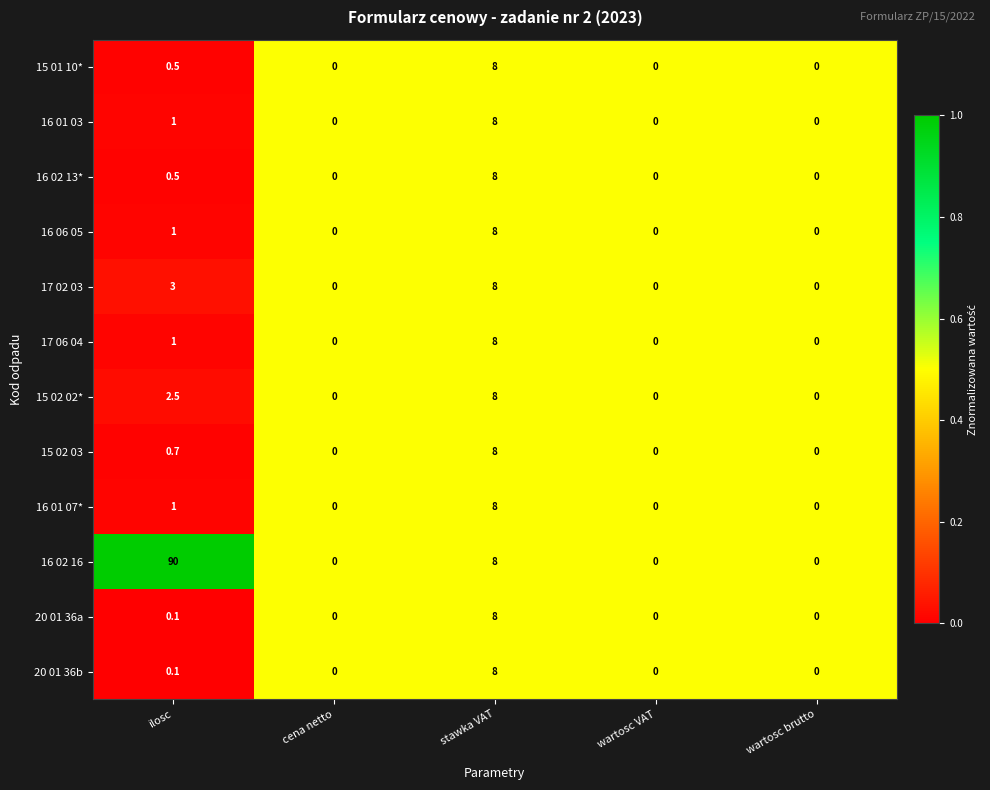

What is the difference between the second highest and second lowest values in the 17 02 03 series?

3.0